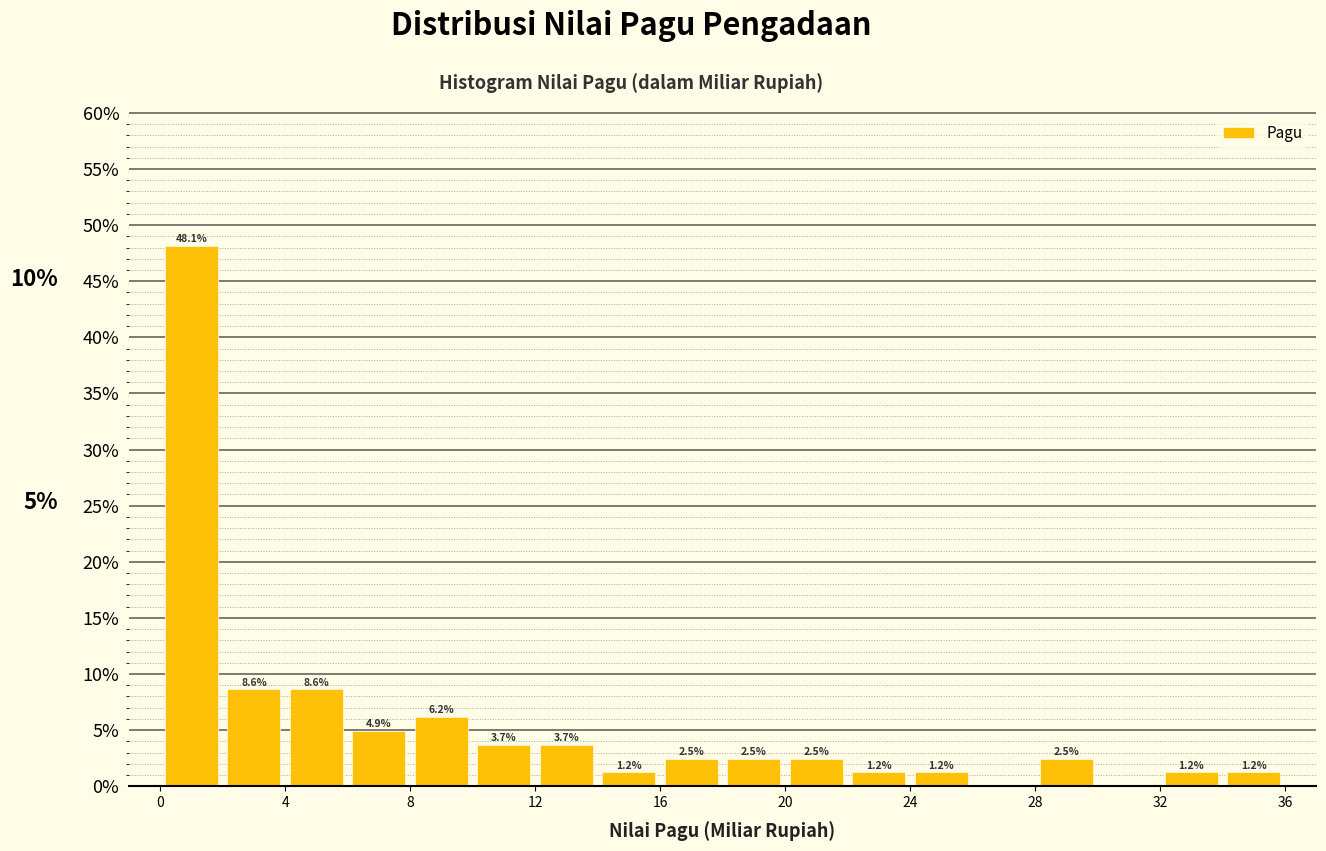

Which range on the x-axis has the tallest bar?

0 to 2